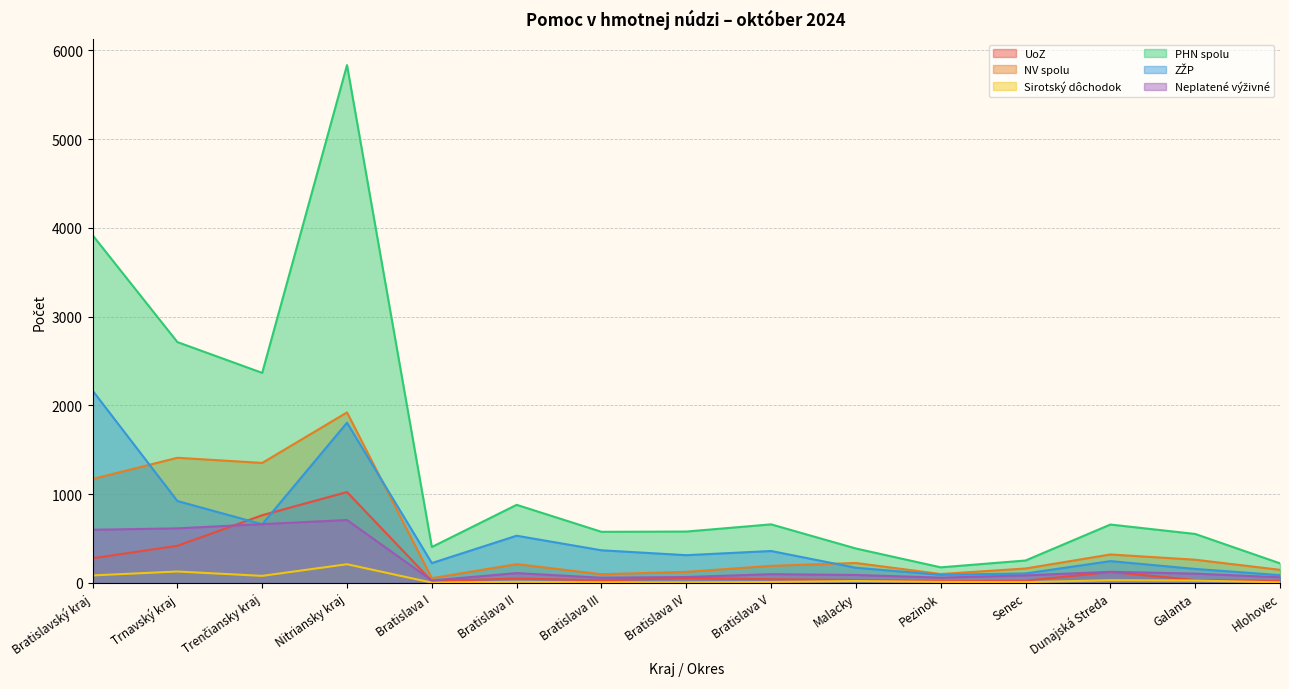

At which category does the chart reach its minimum across all series?

Bratislava I